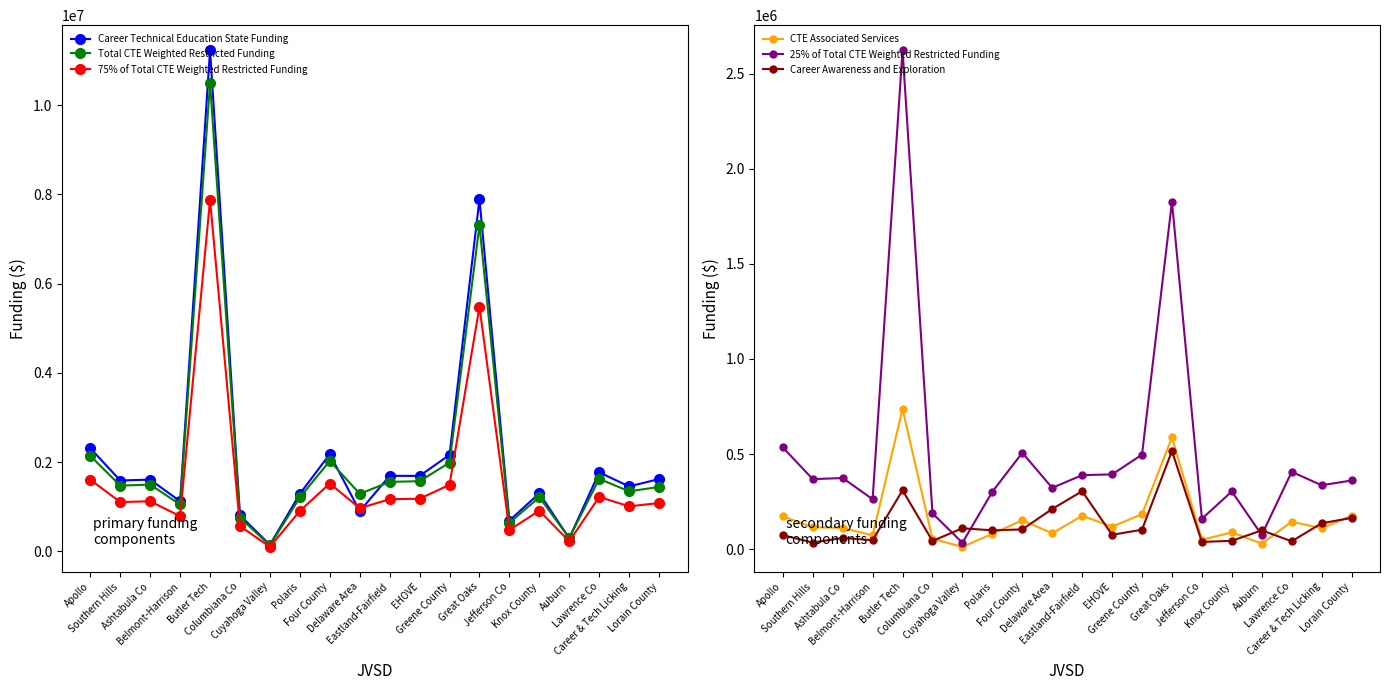

How many lines are shown in the chart?

6